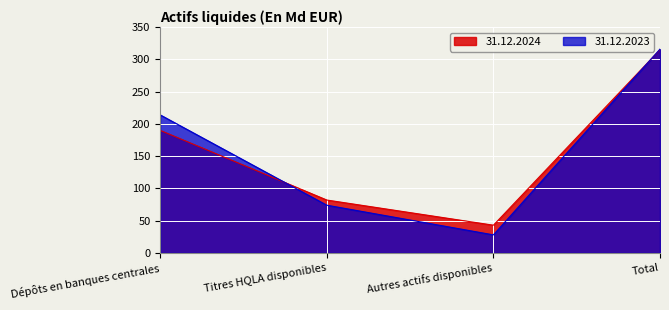

Where do 31.12.2023 and 31.12.2024 first cross each other?

Dépôts en banques centrales and Titres HQLA disponibles